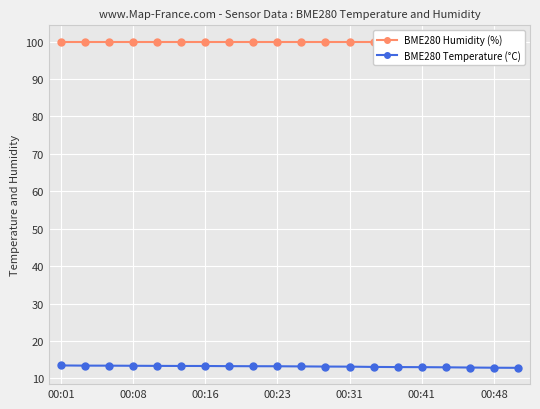

True or false: BME280 Humidity (%) has more than 0 points higher than both neighbors.

False